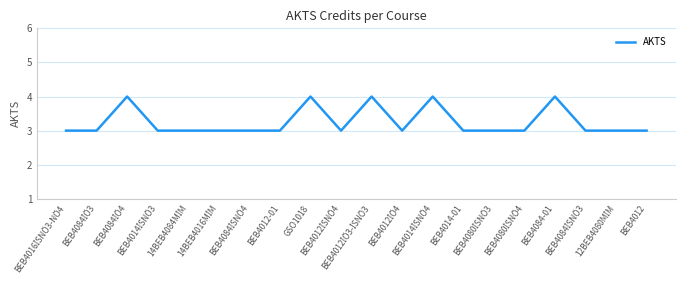

What is the smallest value displayed?

3